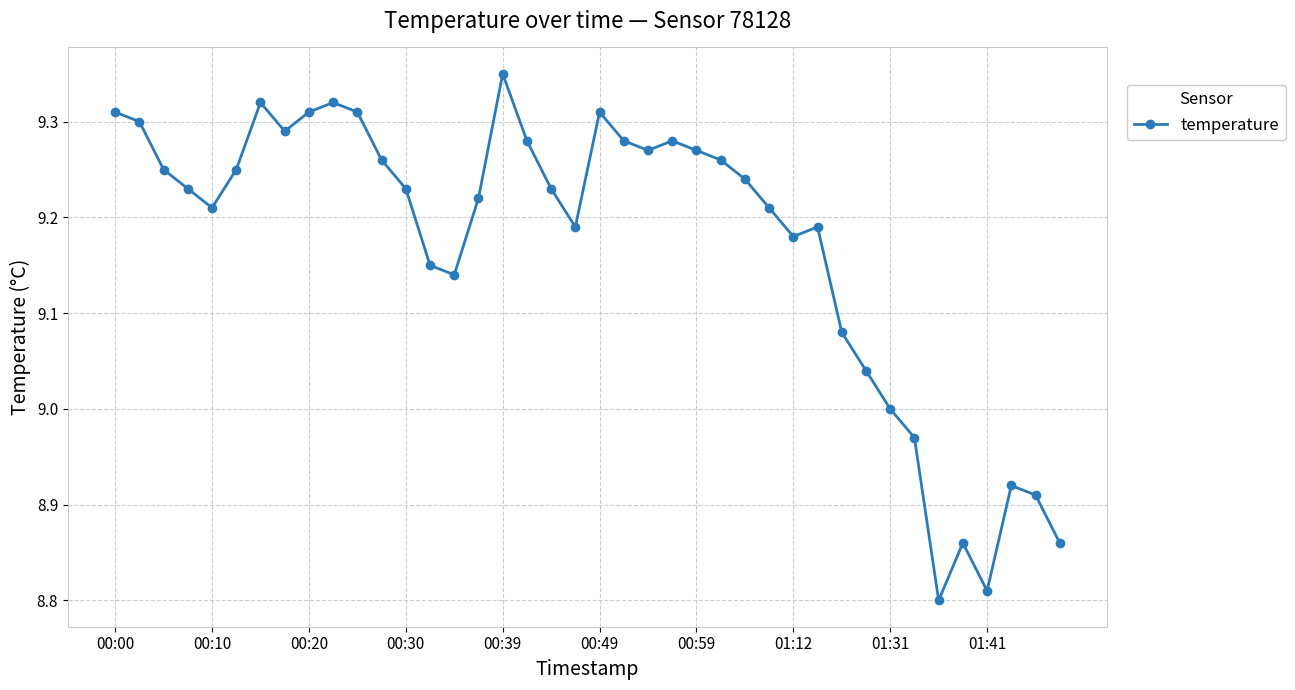

How many series are shown in this chart?

1